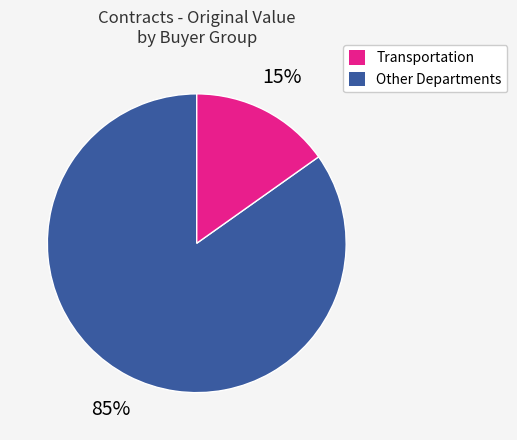

To the nearest percent, what is the average slice percentage?

50%